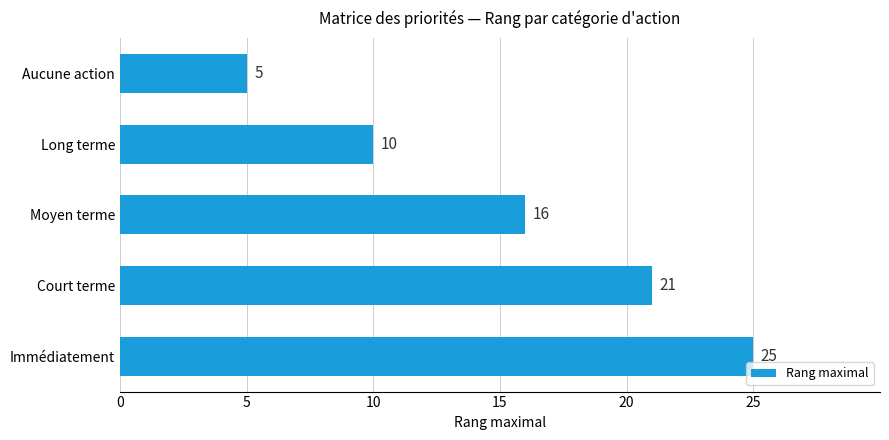

Reading bottom to top, list all the values displayed in this chart.

25	21	16	10	5